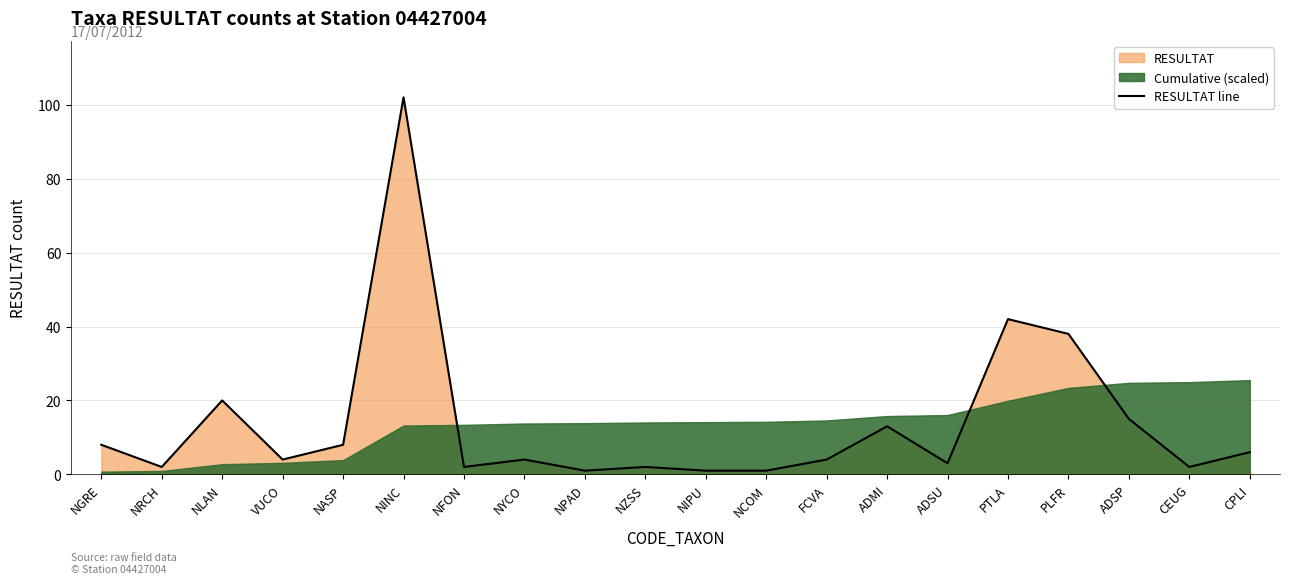

True or false: the data shows 6 at ADSP.

False